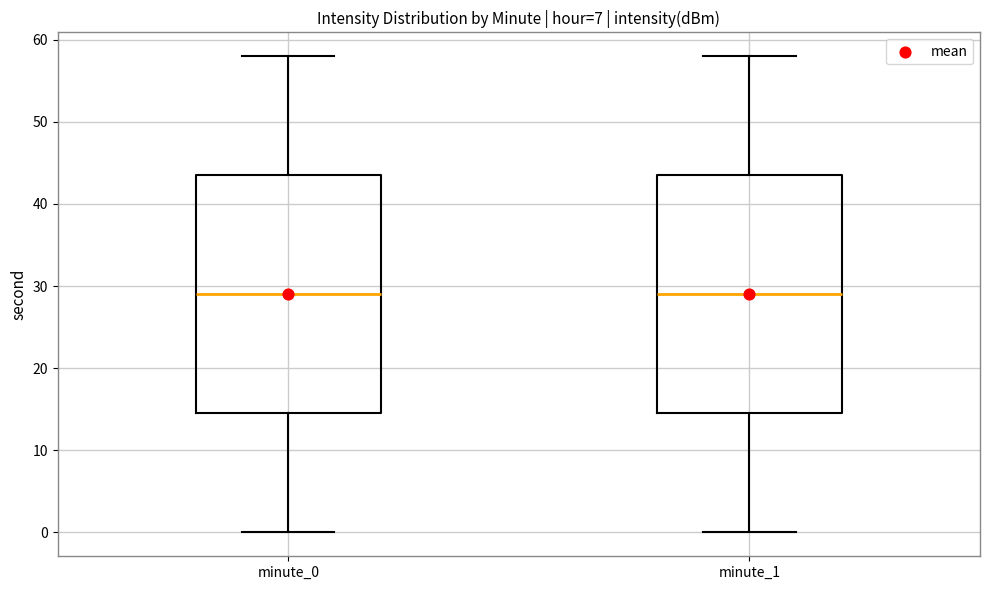

Reading left to right, read every box against the y-axis: the position of its median line, the range the box covers, and the ends of its whiskers. The values are not printed on the chart, so give them approximately, as read against the axis.

minute_0: median 29, box 15 to 44, whiskers 0 to 58
minute_1: median 29, box 15 to 44, whiskers 0 to 58